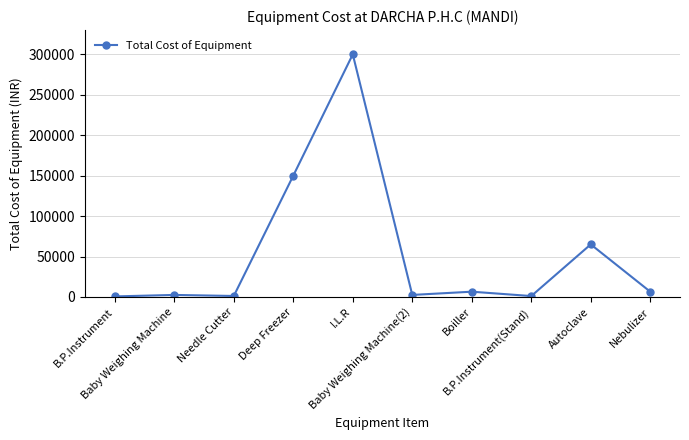

What is the sum of all values?

535950